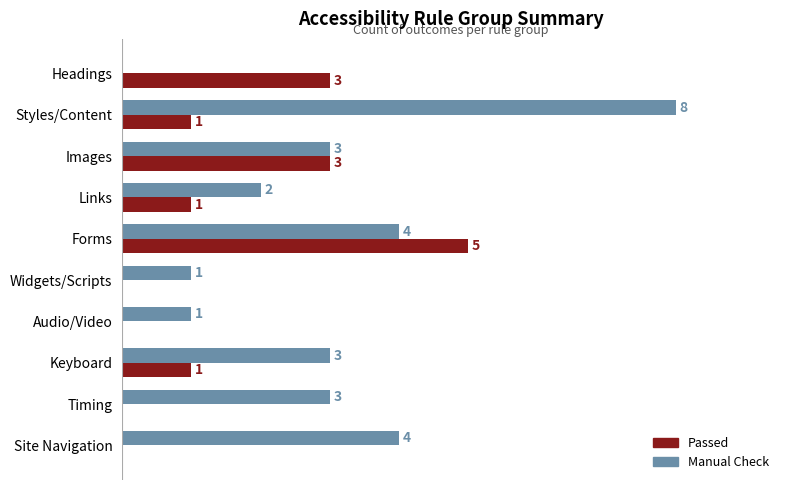

Which series has the largest total across all categories?

Manual Check